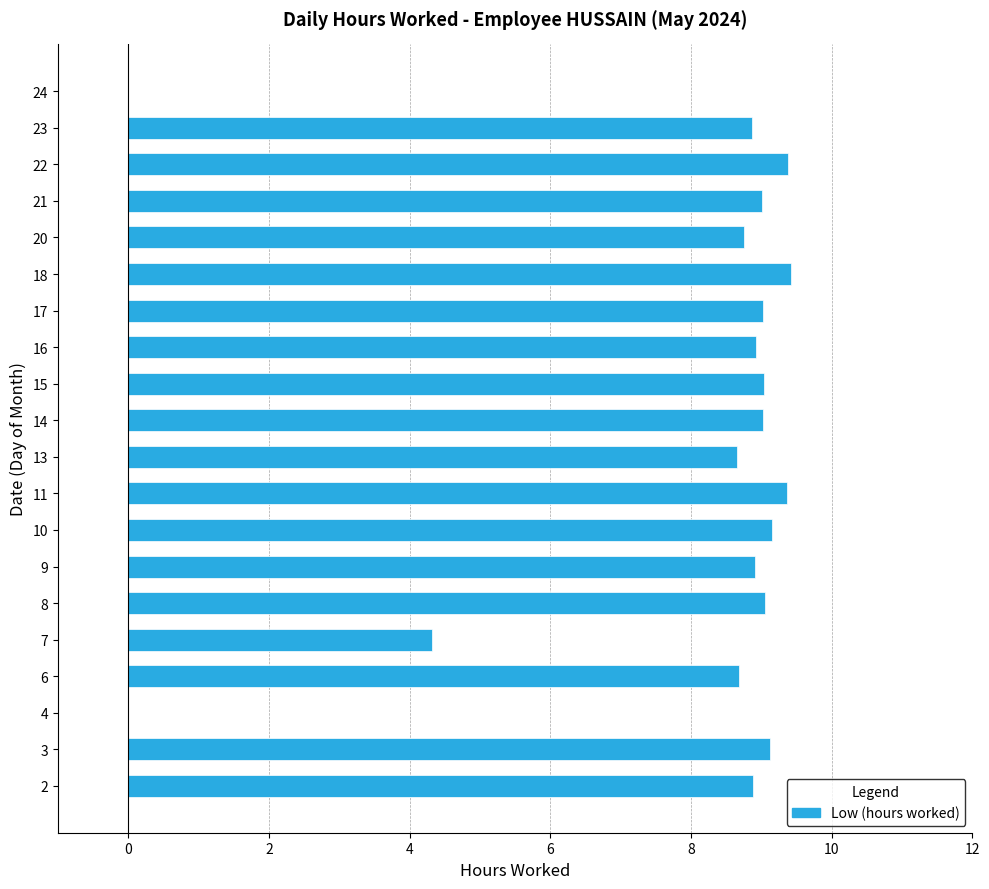

What is the greatest value displayed?

9.4